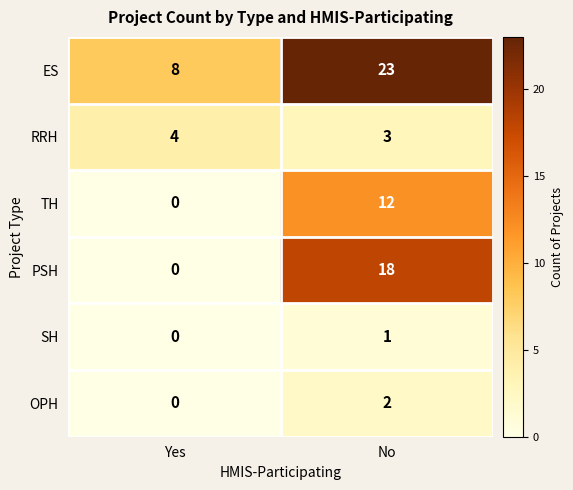

The value of RRH at No is 3. True or false?

True